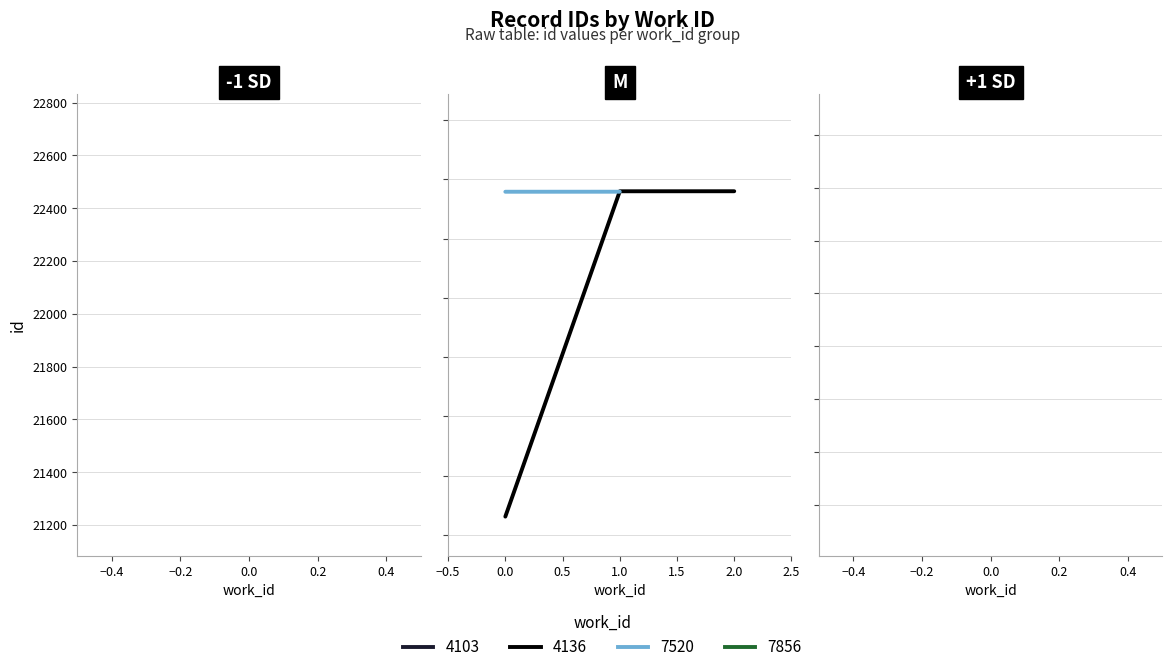

At which label does id reach its peak?

7856